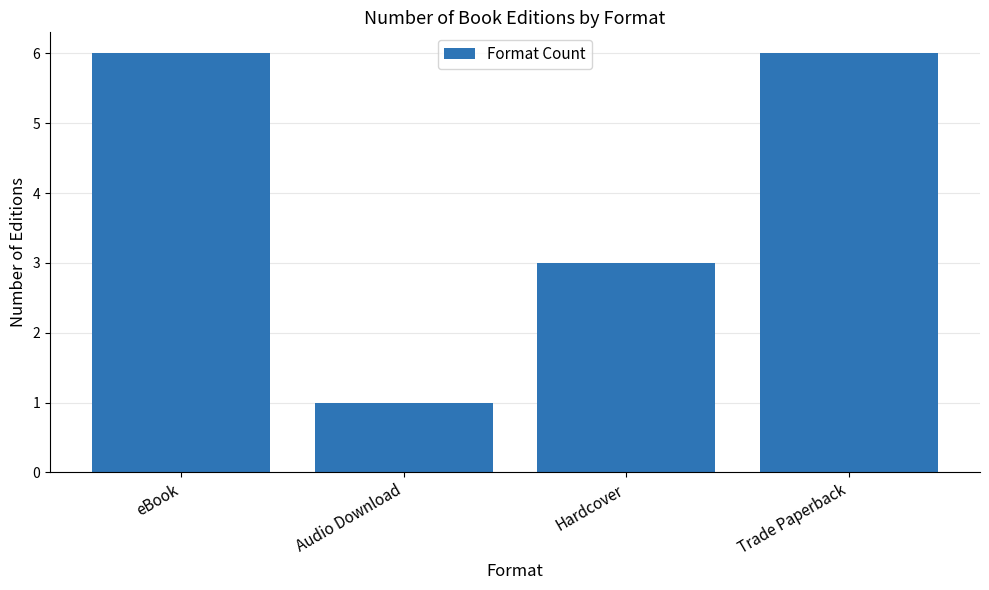

What is the ratio of the value at Hardcover to the value at eBook?

0.5